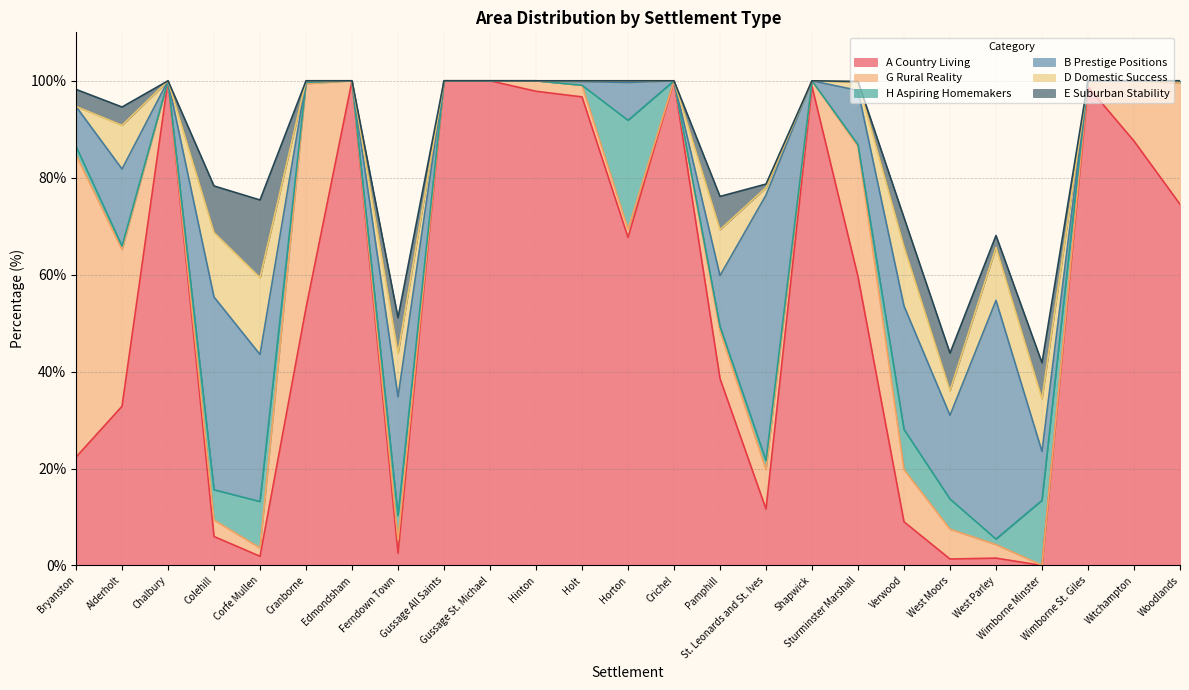

List the series in order of their peak value, highest first.

A Country Living, G Rural Reality, B Prestige Positions, H Aspiring Homemakers, E Suburban Stability, D Domestic Success